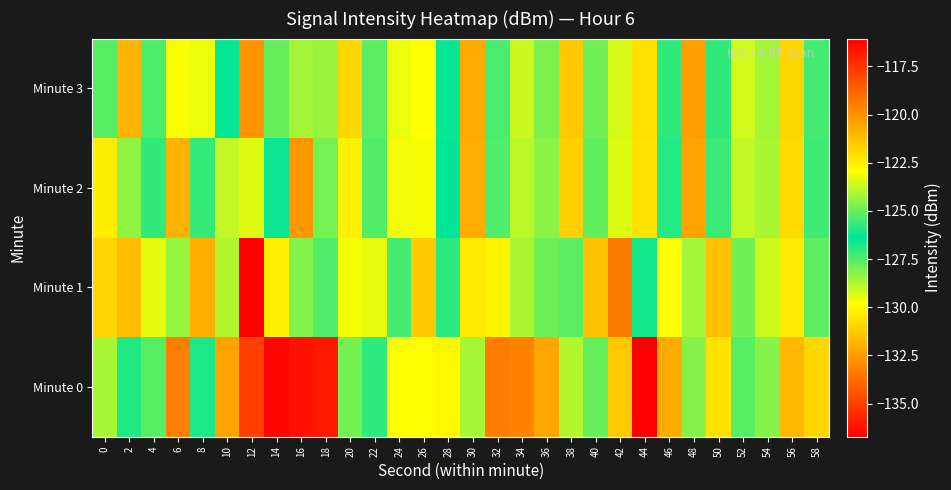

Reading right to left, transcribe all the data shown in this chart.

Minute 0: 58=-121.9	56=-121.1	54=-124.6	52=-125.2	50=-130.6	48=-124.6	46=-132.1	44=-116.1	42=-131.3	40=-127.8	38=-128.8	36=-132.2	34=-133.1	32=-133.3	30=-124.1	28=-130.0	26=-129.9	24=-122.9	22=-125.8	20=-124.8	18=-116.7	16=-136.2	14=-136.6	12=-135.0	10=-120.5	8=-126.8	6=-133.2	4=-125.2	2=-126.8	0=-124.1
Minute 1: 58=-125.1	56=-130.3	54=-123.6	52=-127.9	50=-131.5	48=-124.2	46=-129.8	44=-126.7	42=-133.4	40=-121.3	38=-127.6	36=-124.9	34=-128.7	32=-130.1	30=-122.4	28=-125.8	26=-131.2	24=-127.3	22=-129.5	20=-123.1	18=-125.3	16=-128.2	14=-122.6	12=-136.7	10=-128.8	8=-120.8	6=-128.4	4=-123.3	2=-131.6	0=-121.8
Minute 2: 58=-127.2	56=-130.8	54=-124.1	52=-129.0	50=-125.6	48=-132.3	46=-126.9	44=-130.6	42=-123.4	40=-127.7	38=-131.1	36=-124.5	34=-128.9	32=-125.3	30=-132.0	28=-126.4	26=-129.7	24=-123.1	22=-127.5	20=-130.2	18=-124.8	16=-132.6	14=-126.2	12=-129.4	10=-123.8	8=-127.1	6=-131.9	4=-125.7	2=-128.3	0=-122.5
Minute 3: 58=-127.3	56=-130.9	54=-124.2	52=-129.2	50=-125.7	48=-132.4	46=-127.0	44=-130.7	42=-123.5	40=-127.9	38=-131.3	36=-124.7	34=-129.1	32=-125.4	30=-132.1	28=-126.5	26=-129.8	24=-123.2	22=-127.6	20=-130.9	18=-124.3	16=-128.6	14=-125.0	12=-132.7	10=-126.3	8=-129.6	6=-123.0	4=-127.4	2=-131.8	0=-125.2